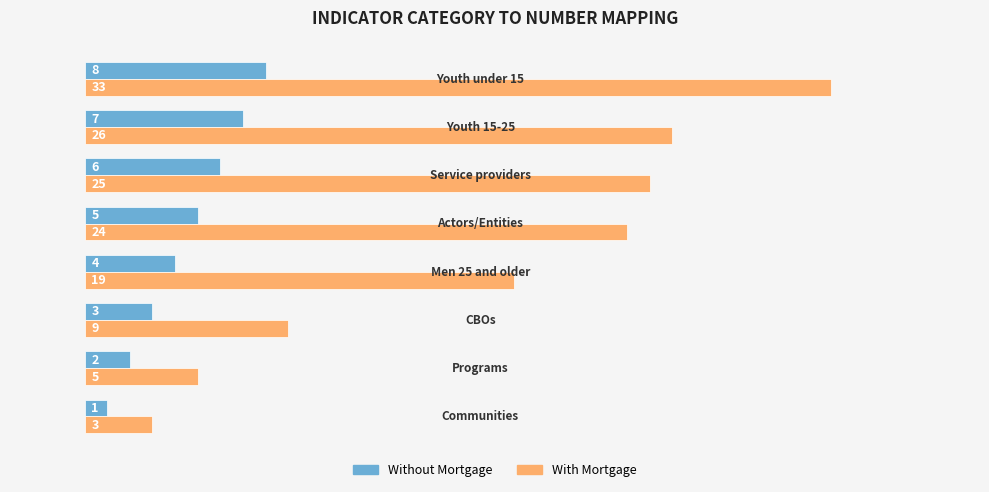

Which series has the largest range (max minus min)?

With Mortgage